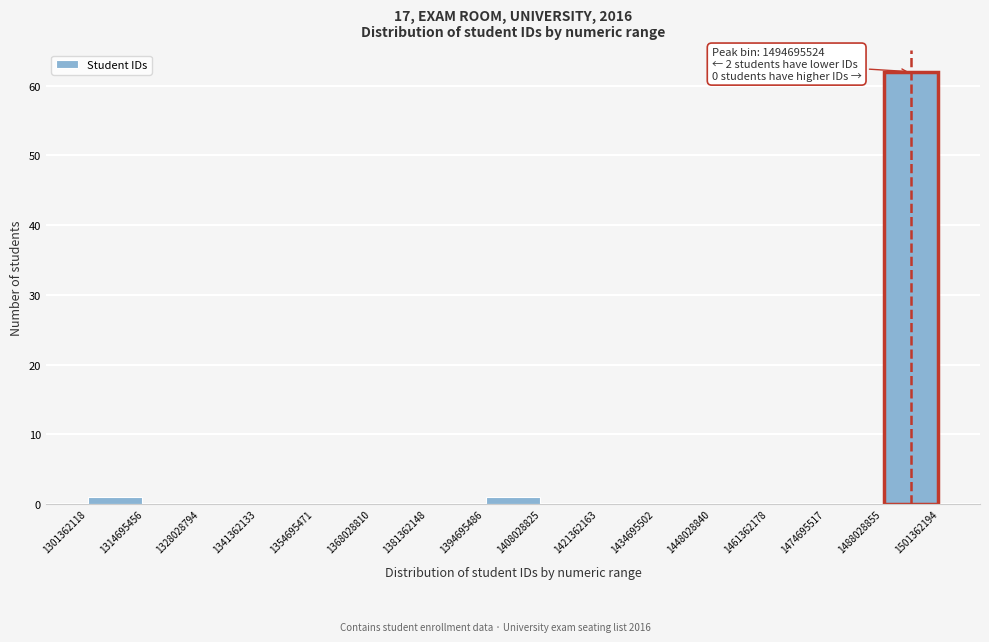

Which range on the x-axis has the tallest bar?

1488028855 to 1501362194